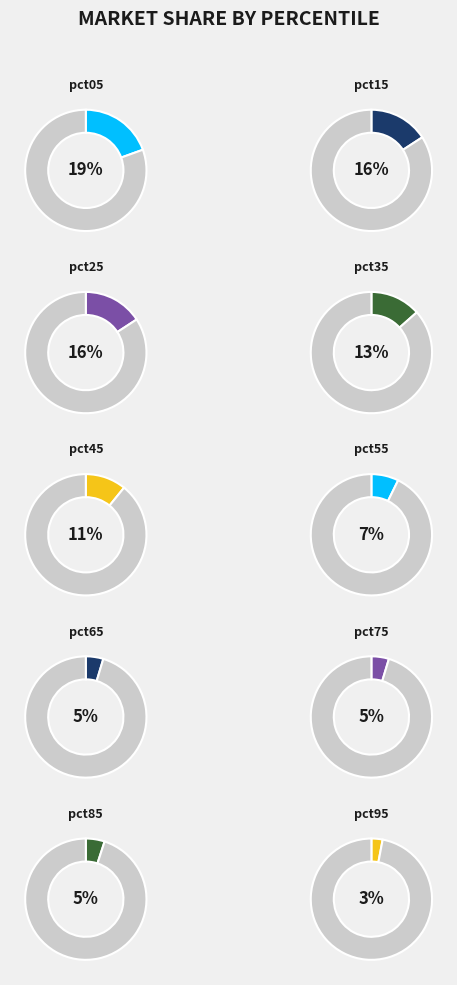

Combined, do pct05 and pct35 account for over 50%?

No